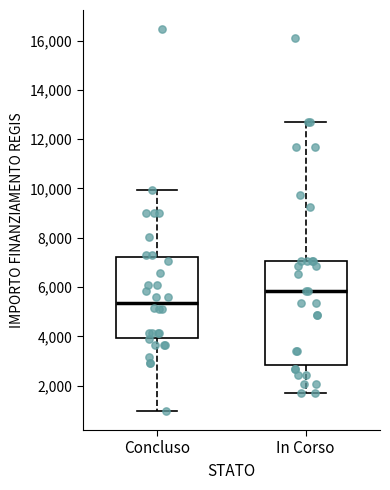

Reading left to right, transcribe this box plot: for each box, give where its median line is, the range the box spans, and where its two whiskers end, as read against the y-axis. The values are not printed on the chart, so give them approximately, as read against the axis.

Concluso: median 5400, box 4000 to 7200, whiskers 1000 to 10000
In Corso: median 5800, box 2800 to 7000, whiskers 1800 to 12600